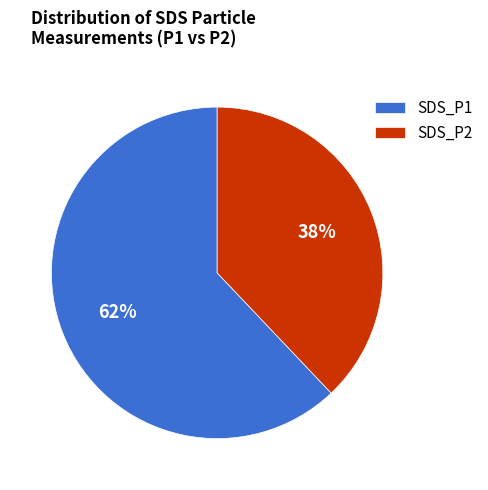

True or false: SDS_P1 accounts for 62% of the total.

True